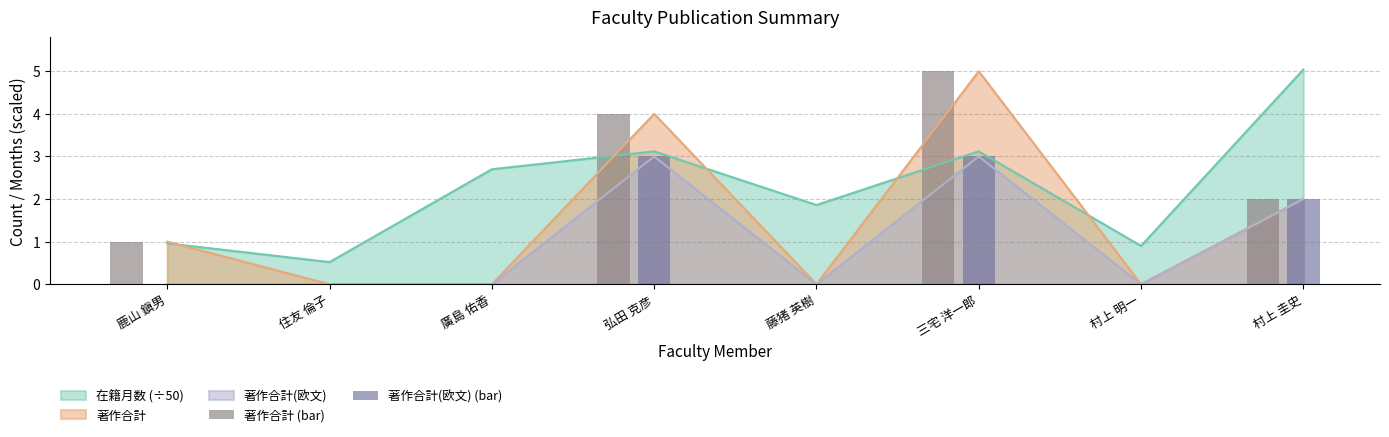

Is the value of 著作合計 (bar) at 三宅 洋一郎 greater than the value of 著作合計(欧文) (bar) at 村上 圭史?

Yes